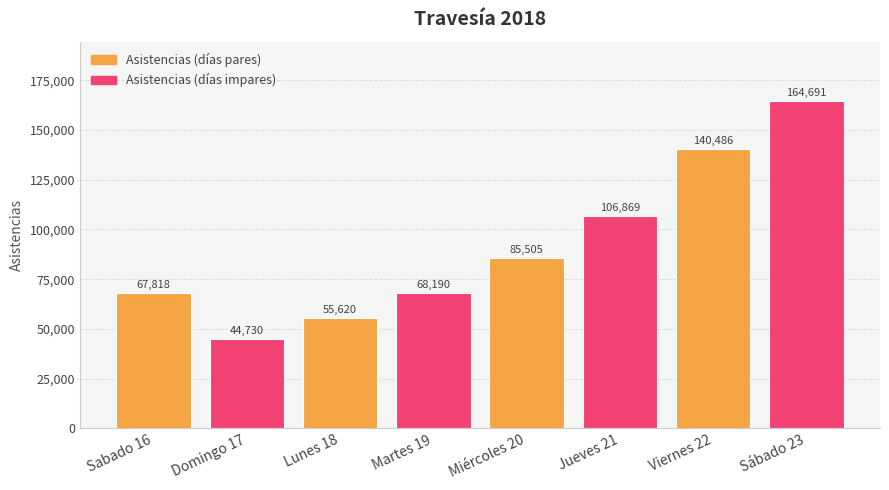

Read the value at Viernes 22, to the nearest 10.

140490